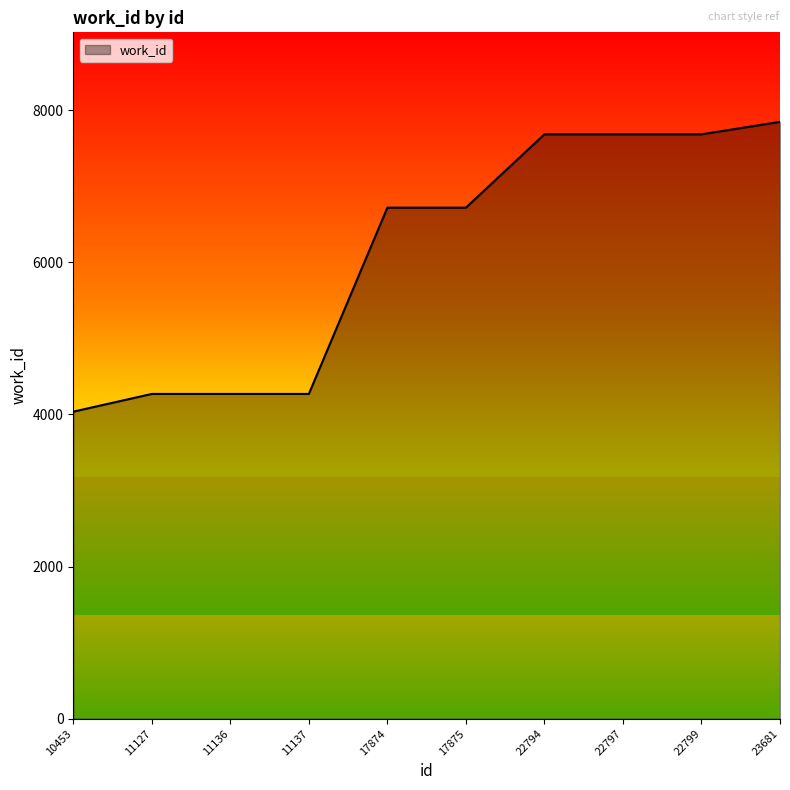

The value at 10453 is 4036. True or false?

True